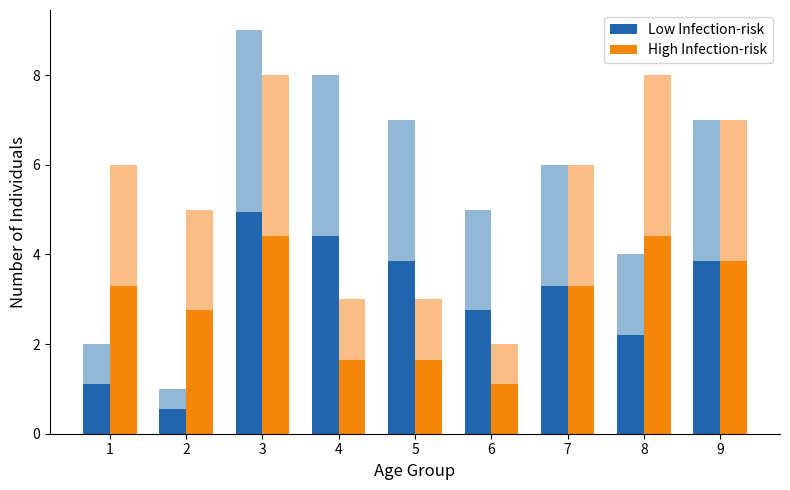

Rank the series by their maximum value, from highest to lowest.

Low Infection-risk, High Infection-risk